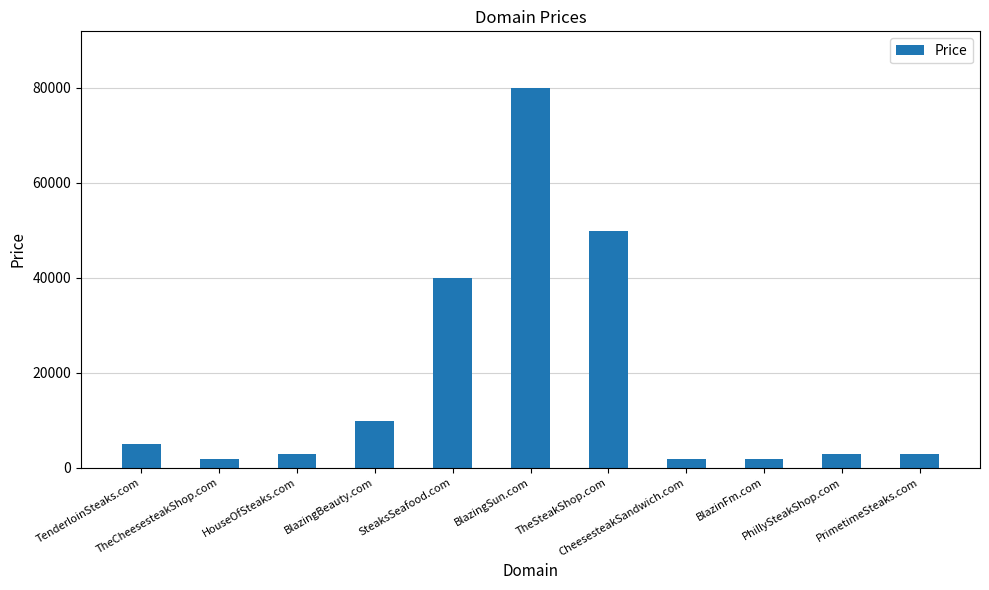

What is the label of the 8th bar from the right?

BlazingBeauty.com